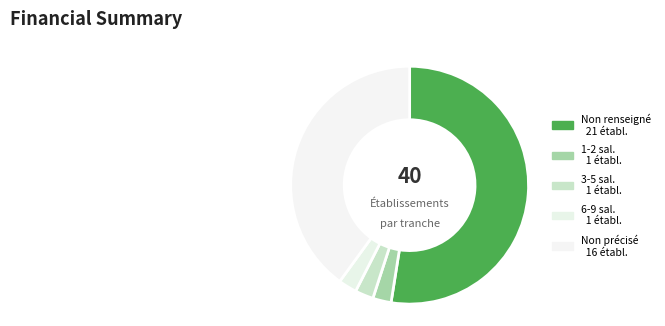

How many slices are in this pie chart?

5